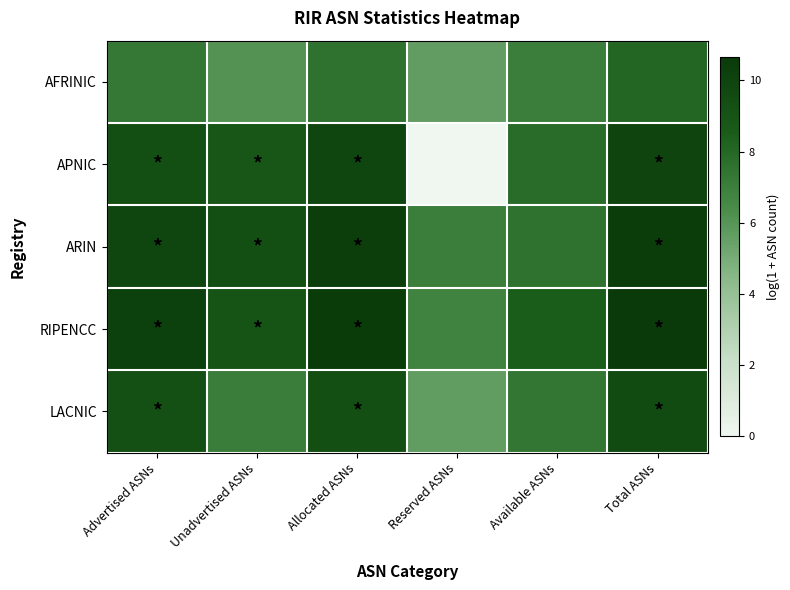

Rank the series at Advertised ASNs from lowest to highest value.

AFRINIC, LACNIC, APNIC, ARIN, RIPENCC